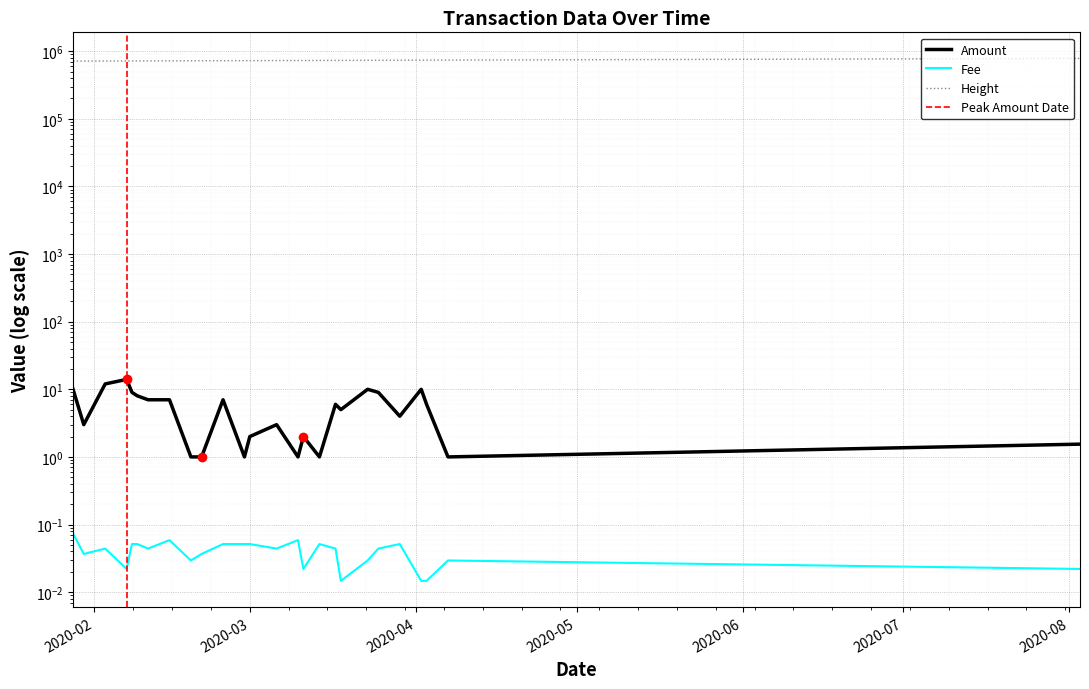

At which label does Height first exceed 726929?

2020-03-10